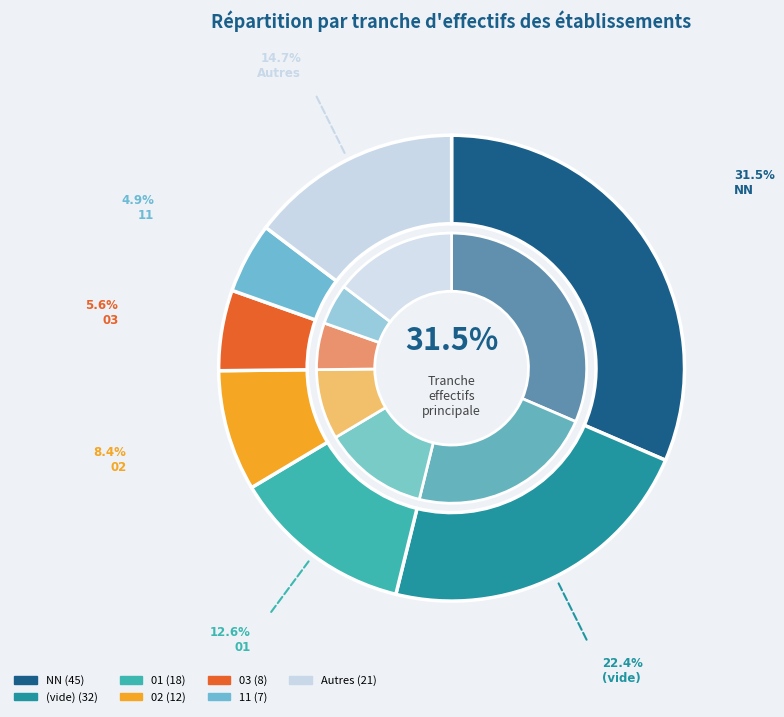

What portion of the pie excludes 03?

94.4%